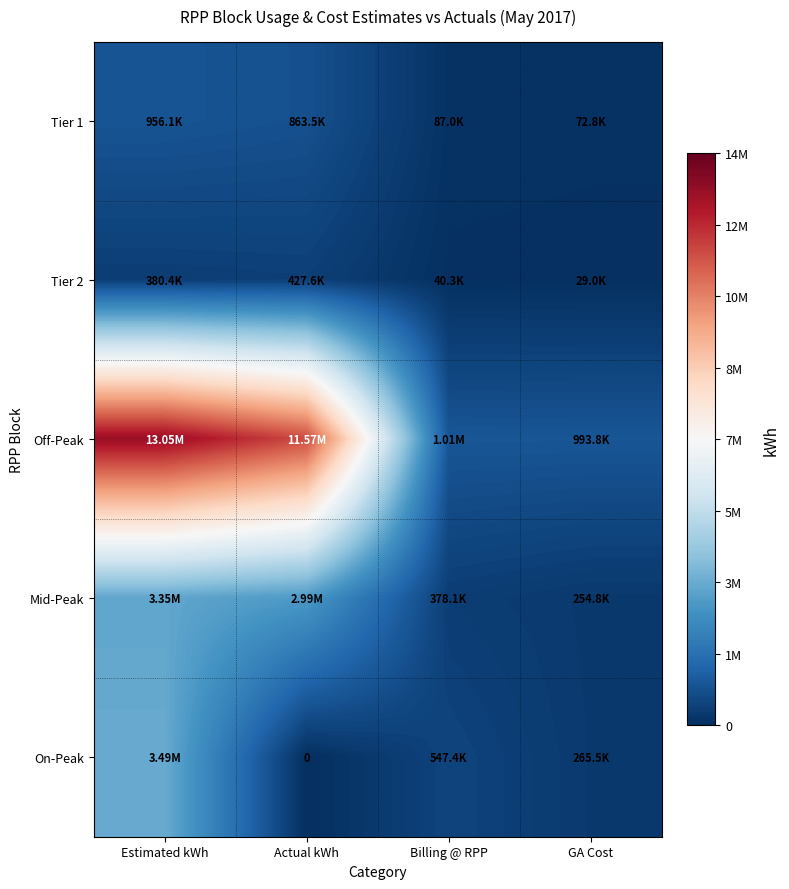

The value of Tier 1 at Actual kWh is 262417.8. True or false?

False